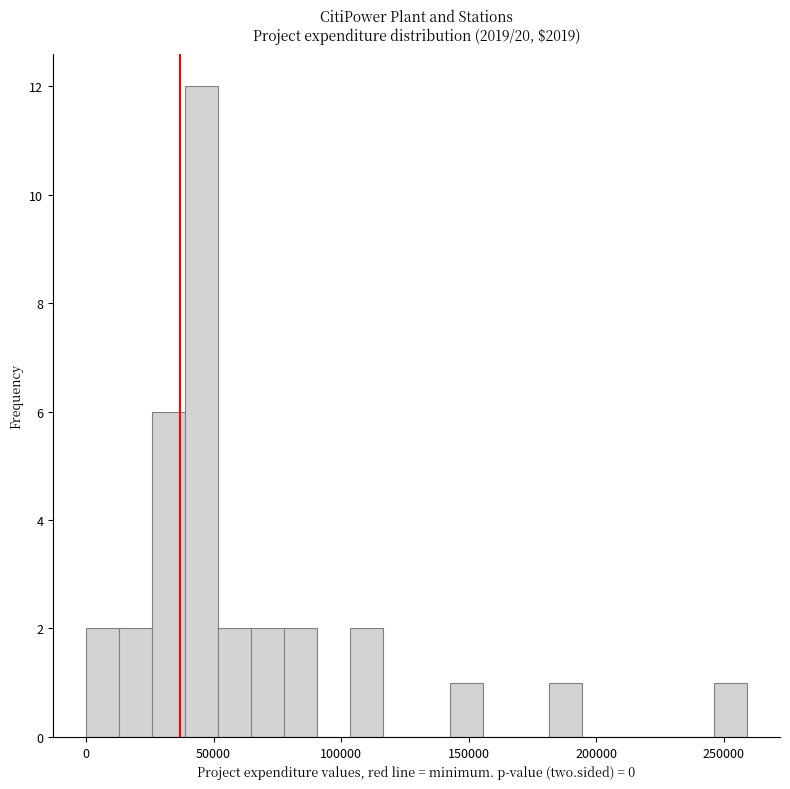

Read against the x-axis, roughly where is the centre of the tallest bar?

45000